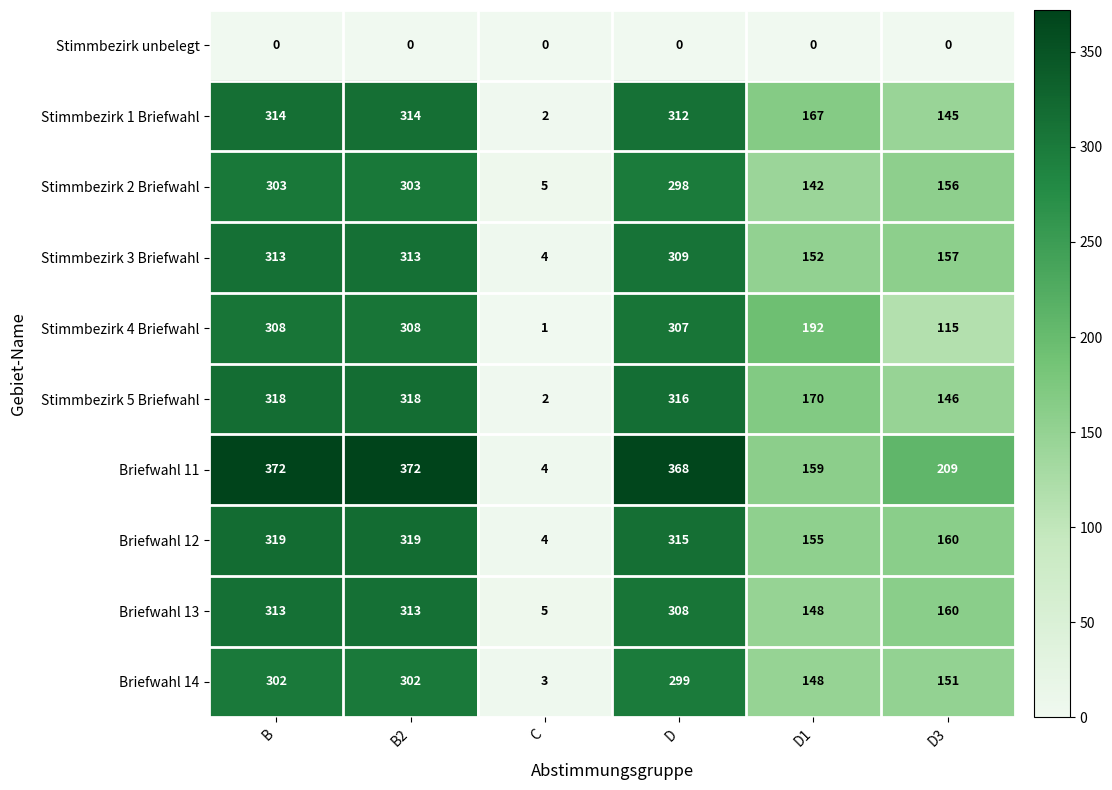

What is the spread (max minus min) of values at B2?

372